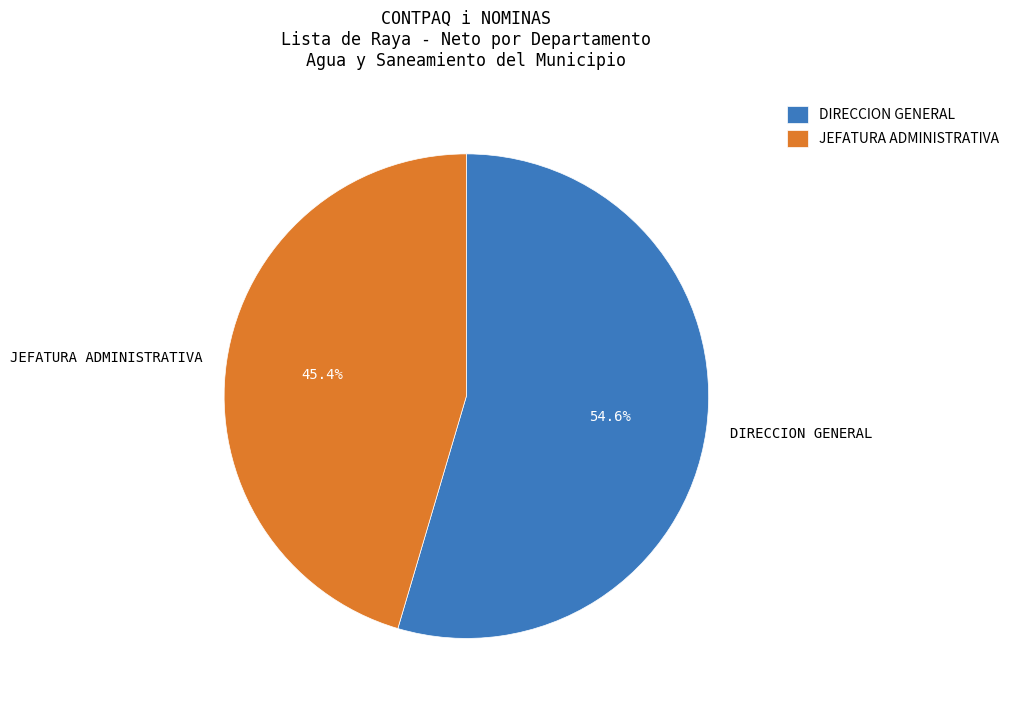

What percentage is NOT represented by DIRECCION GENERAL?

45.4%